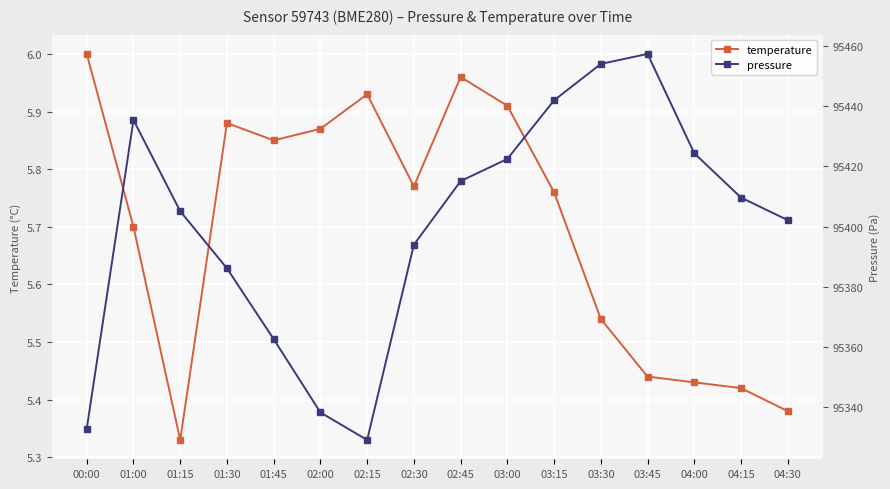

Is it true that pressure equals 51068.5 at 04:15?

False